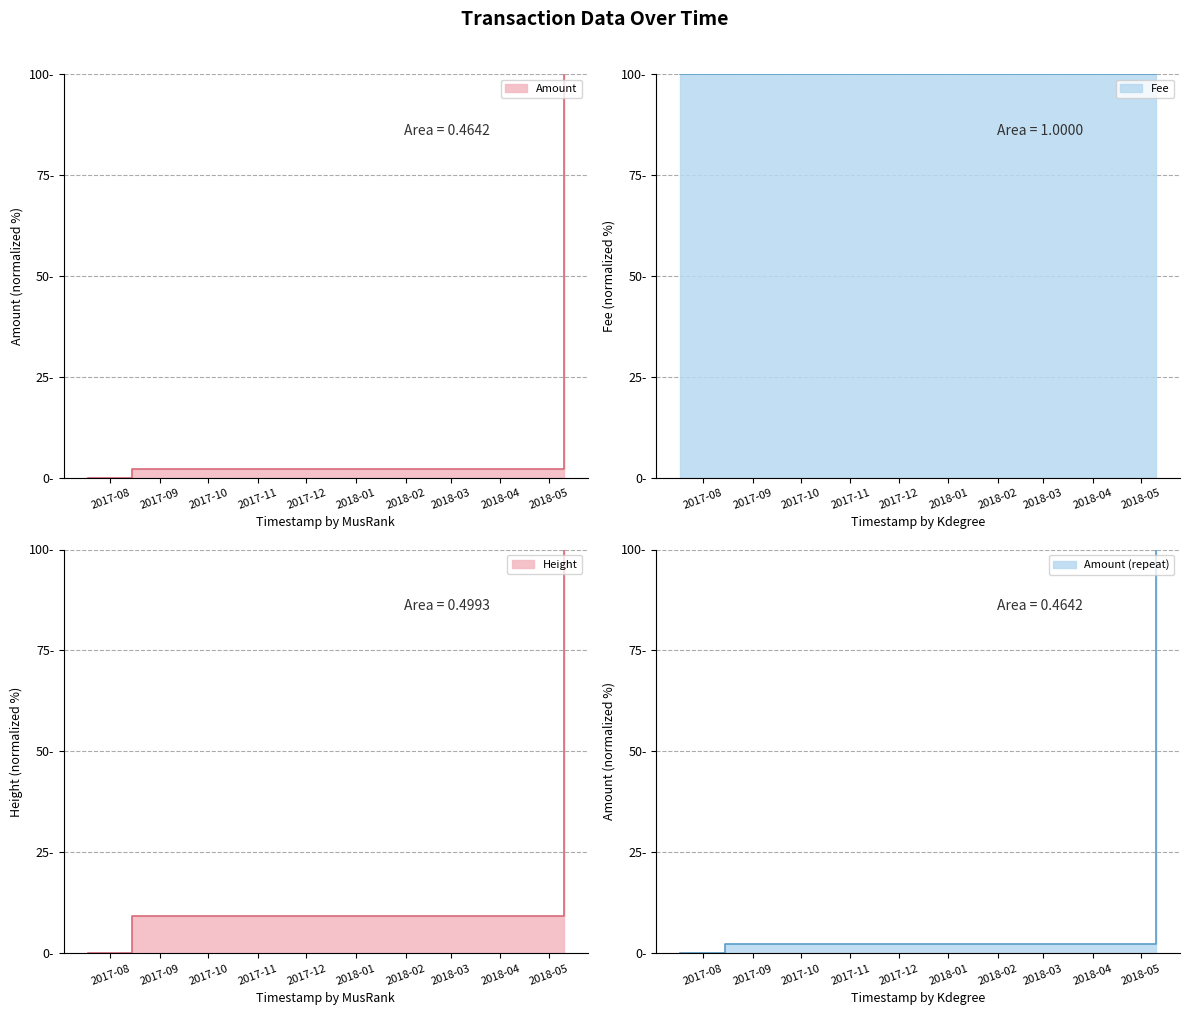

Which series changed the most between 2017-08-14 14:30:40 and 2018-05-10 11:27:01?

Amount